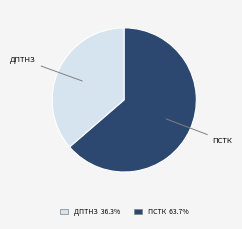

Which category accounts for the majority?

ПСТК